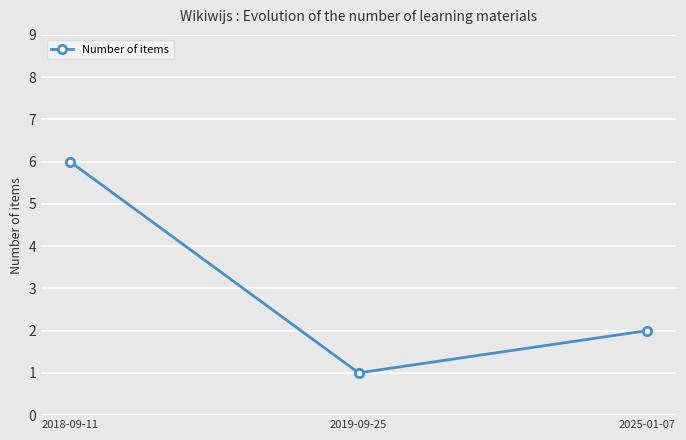

At which category does the chart reach its minimum across all series?

2019-09-25